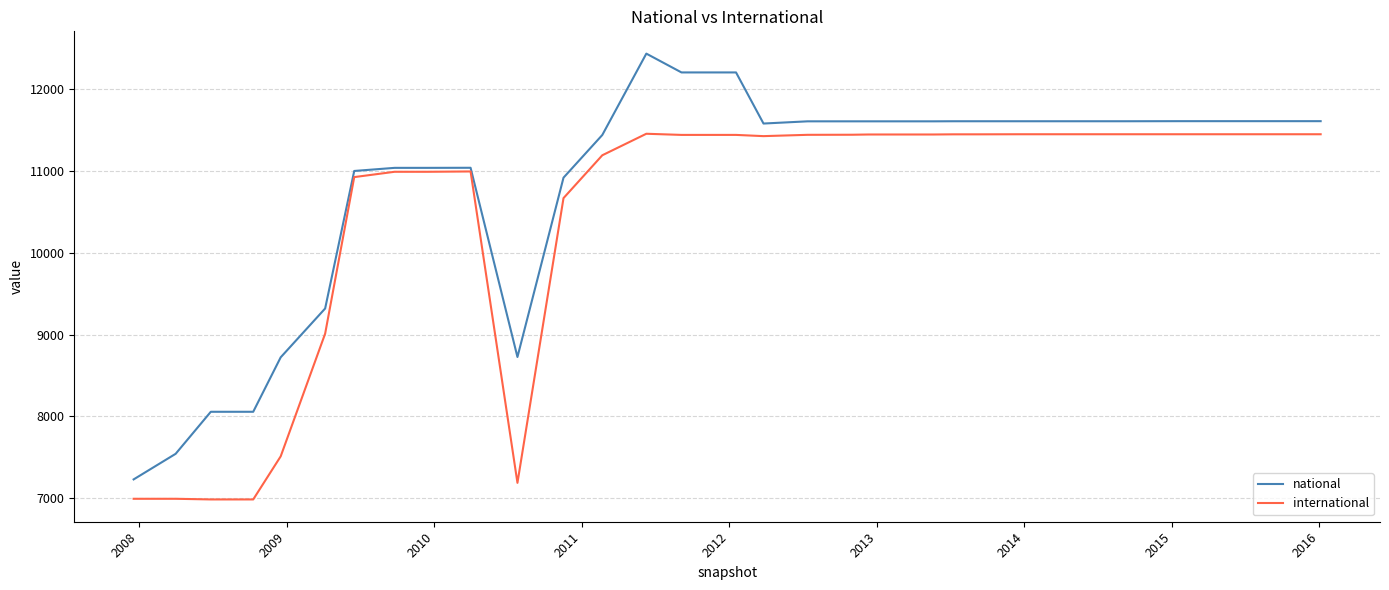

What is the maximum value for international?

11456